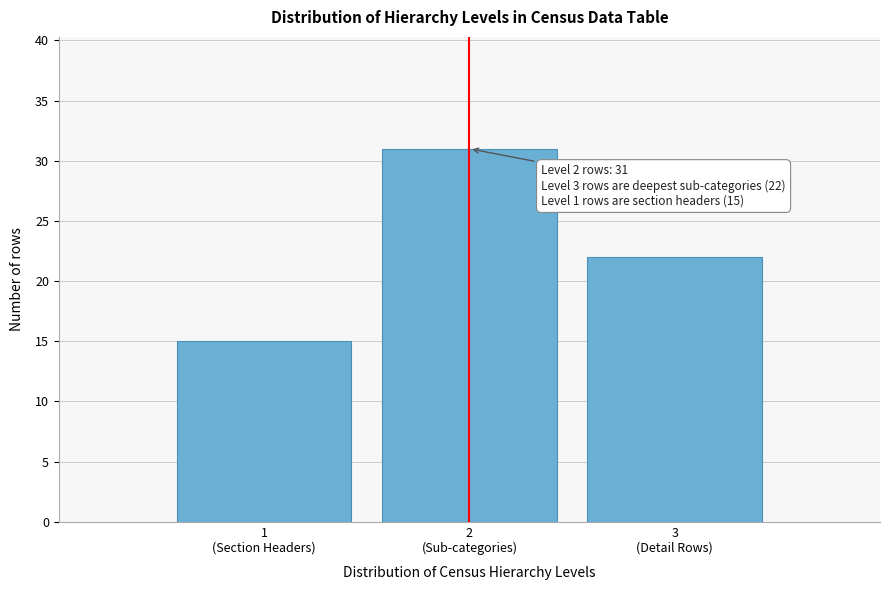

Reading right to left, what are all the values shown in this chart?

22	31	15